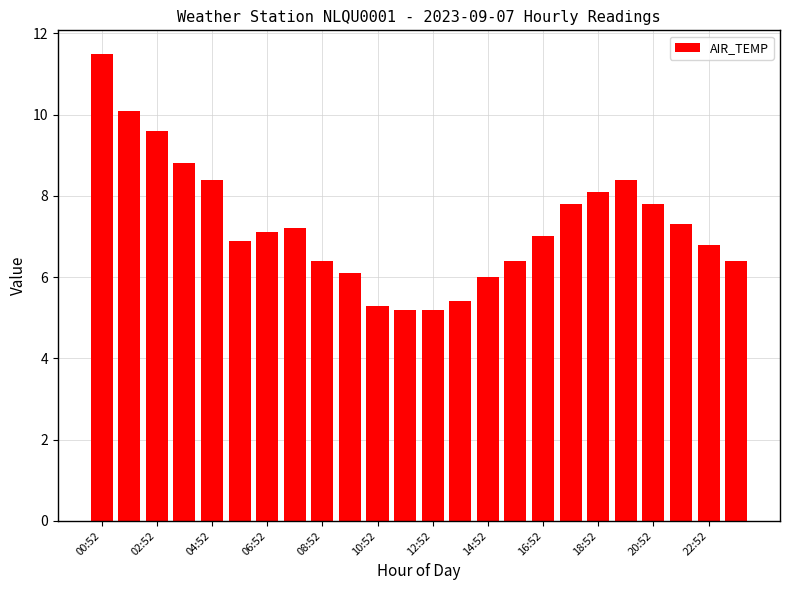

Count the number of data series in this chart.

1